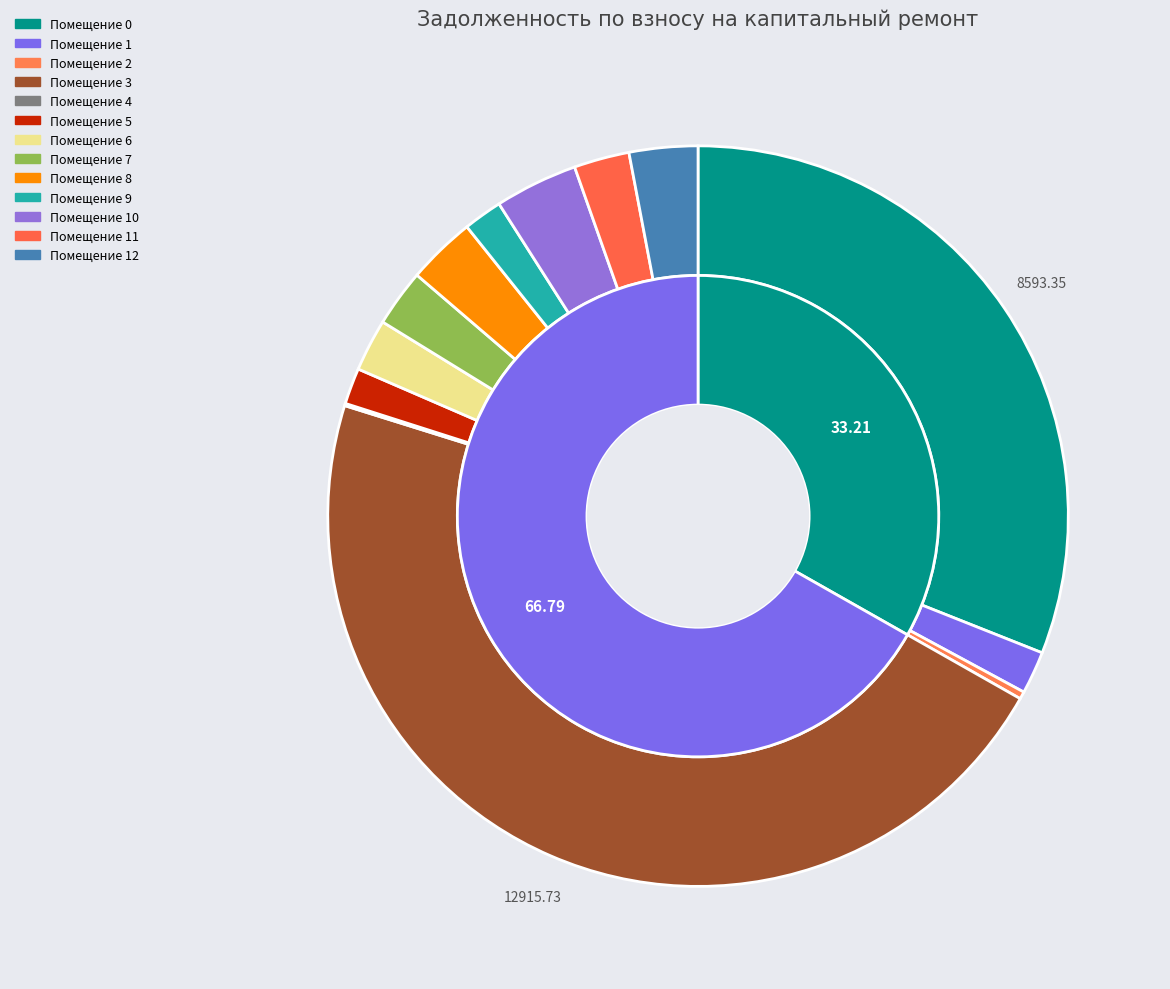

Rank the categories by value from highest to lowest.

3, 0, 10, 8, 12, 7, 11, 6, 1, 9, 5, 2, 4